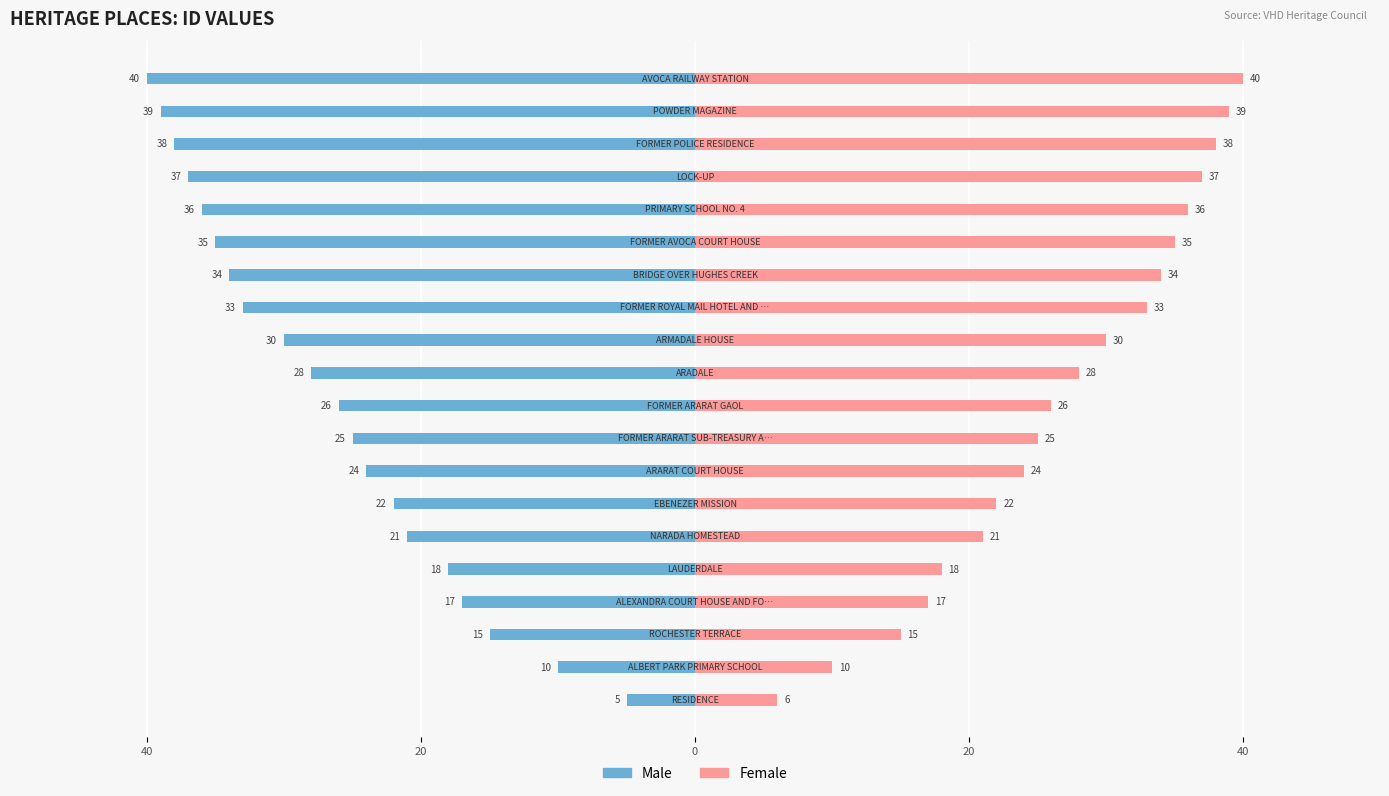

True or false: Female has a value of 41 at 9.

False